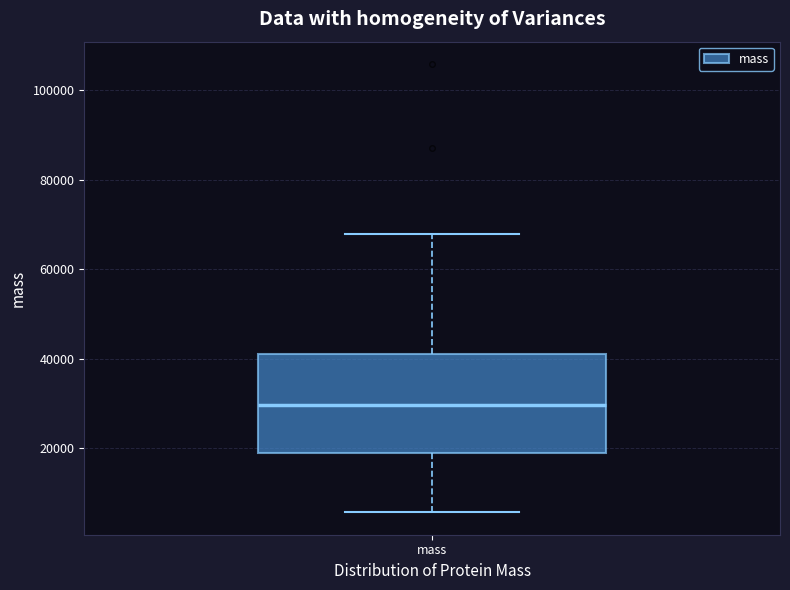

Where is the upper edge of the box for mass on the y-axis? The values are not printed on the chart, so give them approximately, as read against the axis.

42000